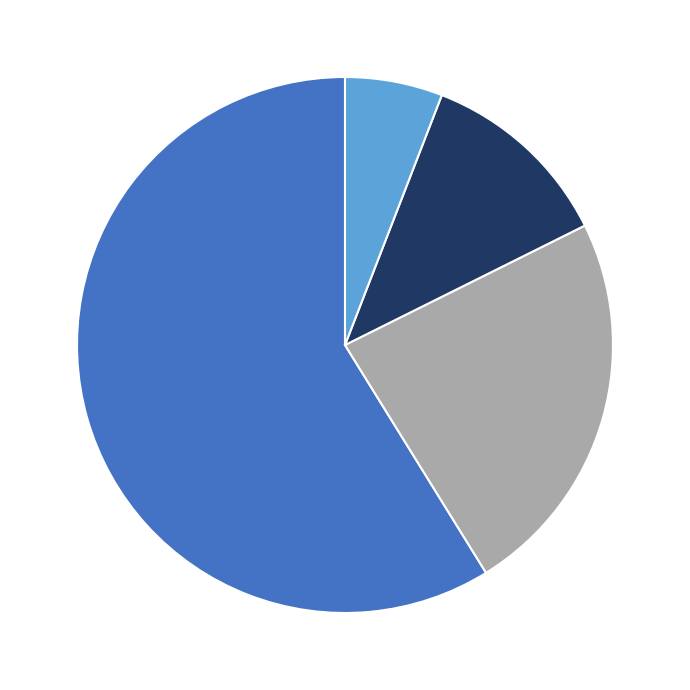

Does any single category account for the majority?

Yes